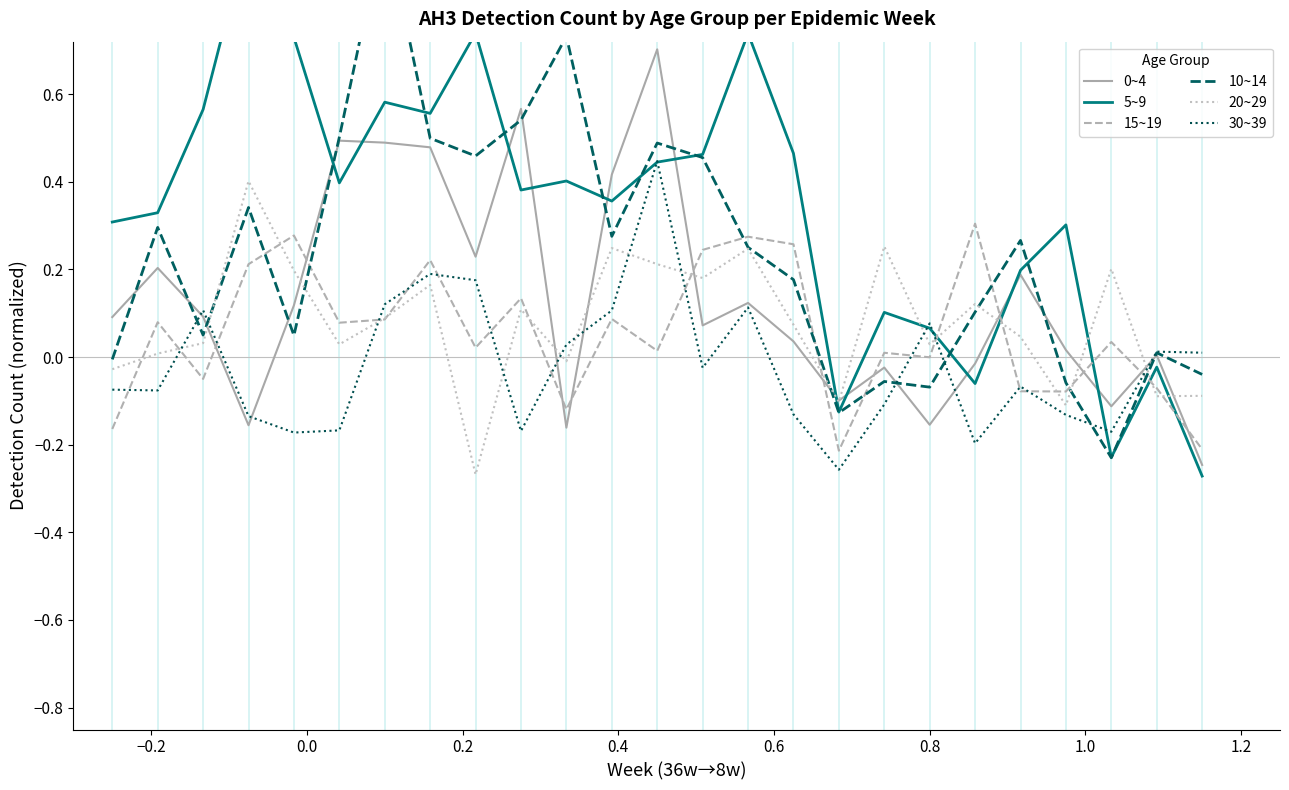

The value of 5~9 at 16 is -0.1. True or false?

True